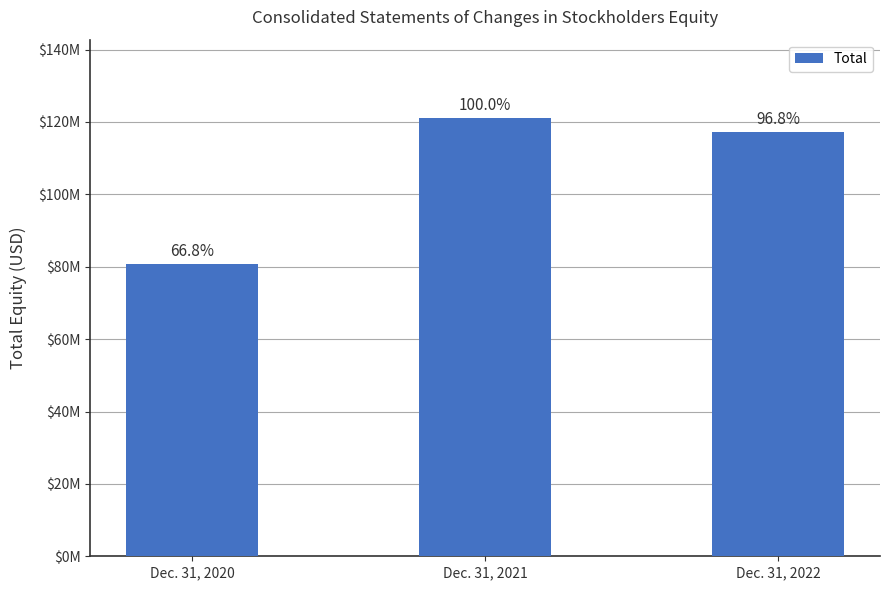

Read the value at Dec. 31, 2021, to the nearest 50.

120968000